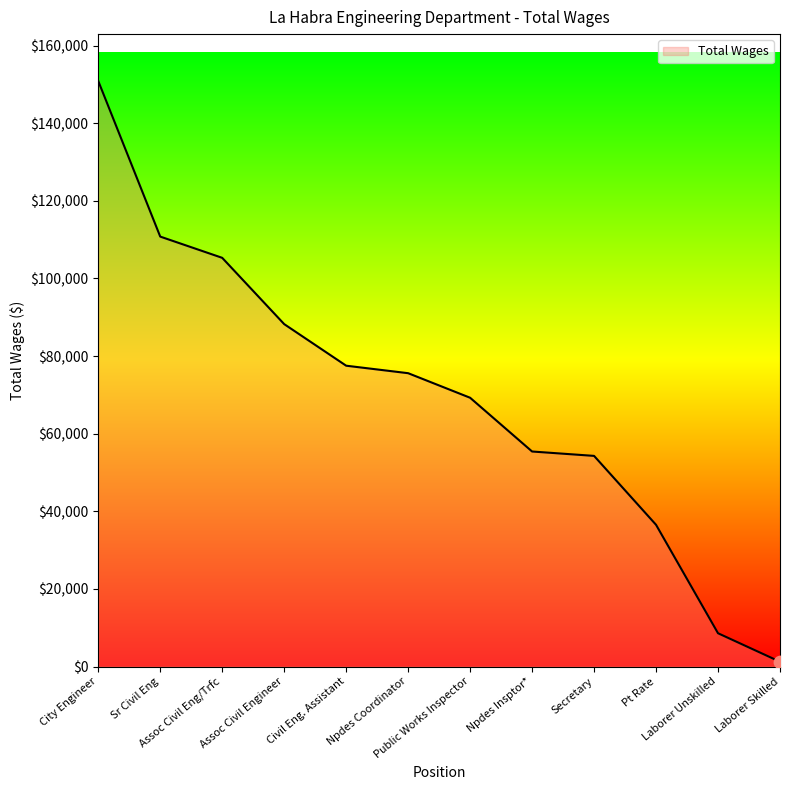

Approximately how many times larger is the value at Assoc Civil Engineer compared to Sr Civil Eng?

0.8